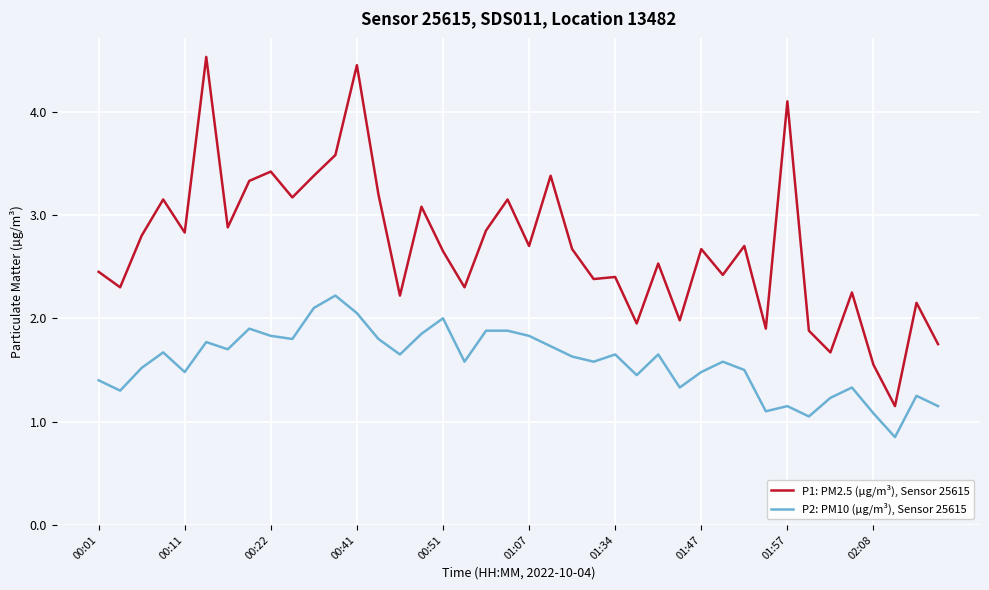

Which series has the largest total across all categories?

P1: PM2.5 (µg/m³), Sensor 25615